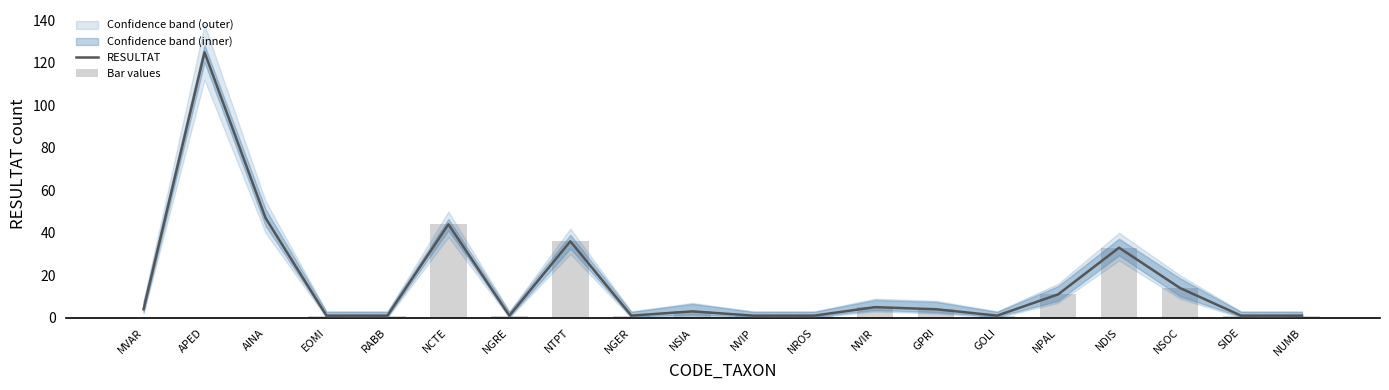

Where is Bar values nearest to the value 22?

NSOC